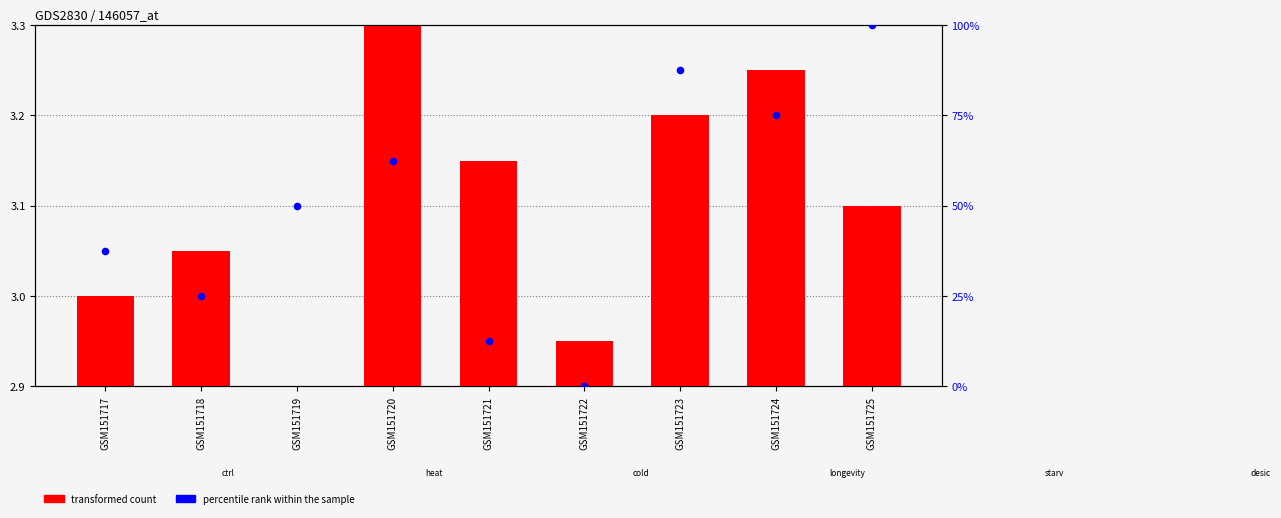

Which series reaches the minimum Y coordinate?

transformed count